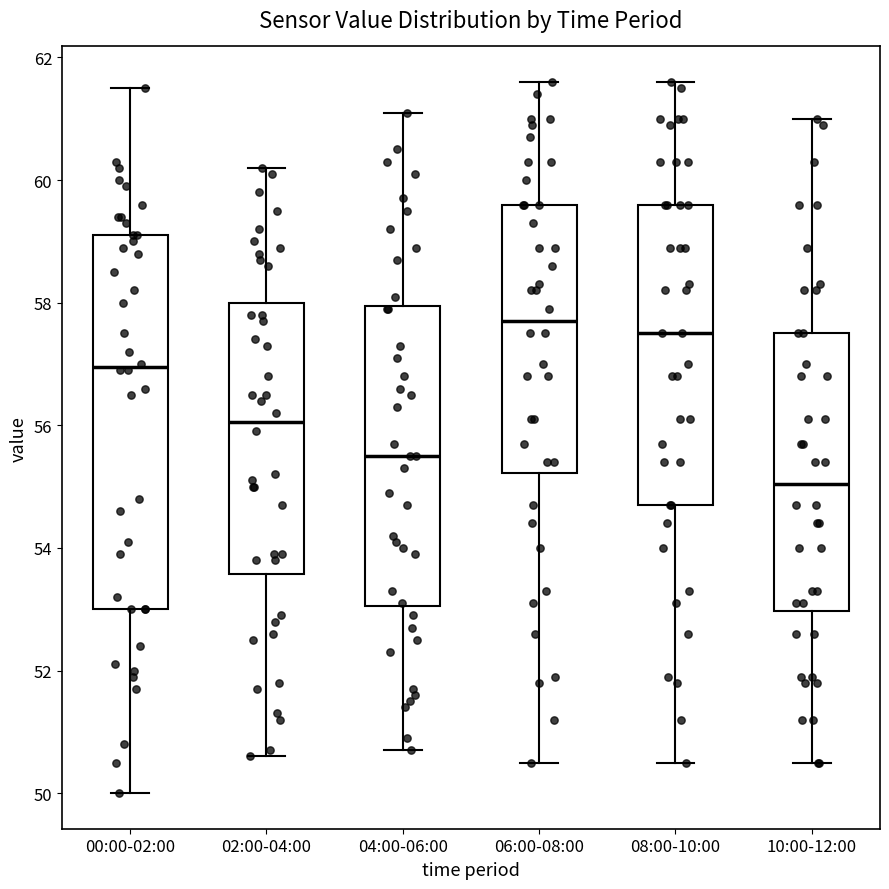

Where does the median line of the box for 02:00-04:00 sit on the y-axis? The values are not printed on the chart, so give them approximately, as read against the axis.

56.0